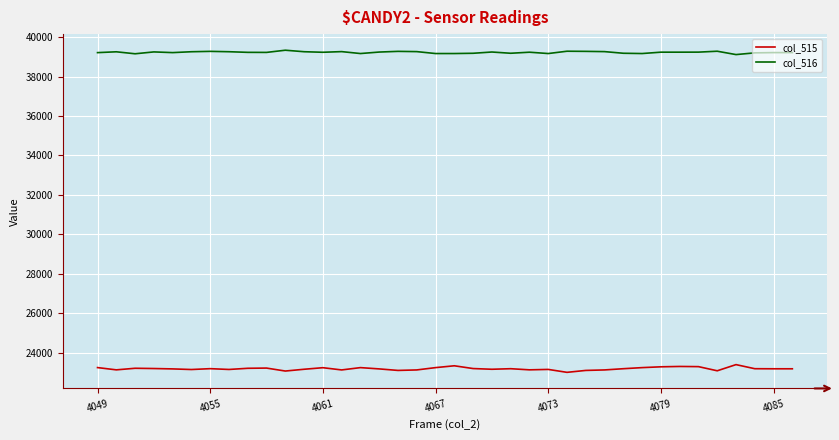

What is the smallest value displayed?

23020